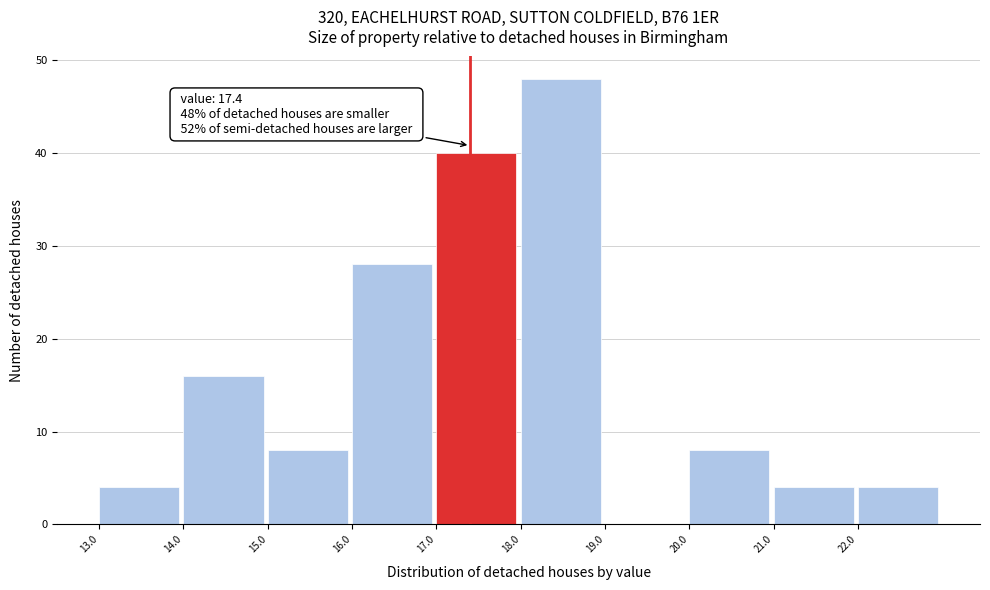

Over which range of the x-axis is the bar tallest?

18 to 19